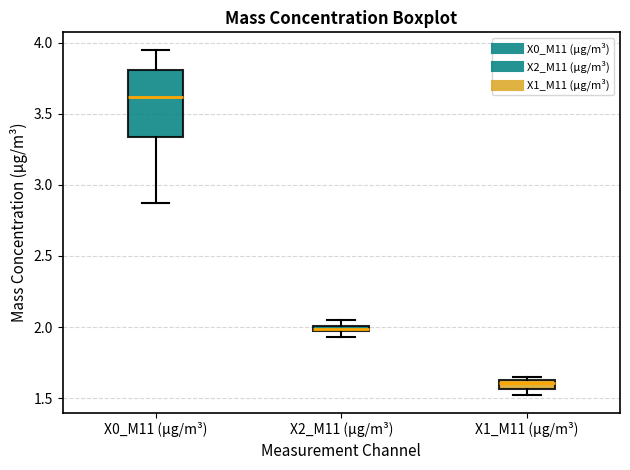

Which box's median line is the highest?

X0_M11 (μg/m³)